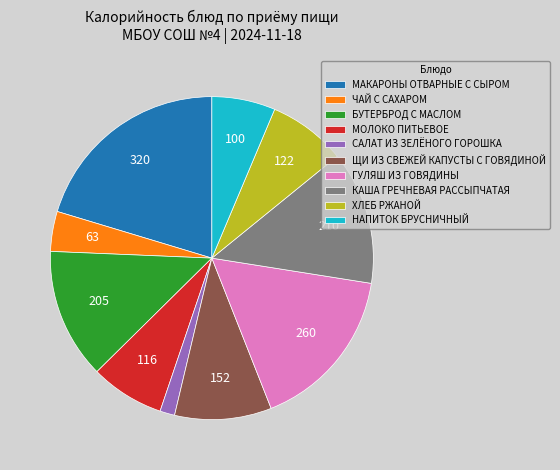

Is there any slice that represents more than half of the pie?

No